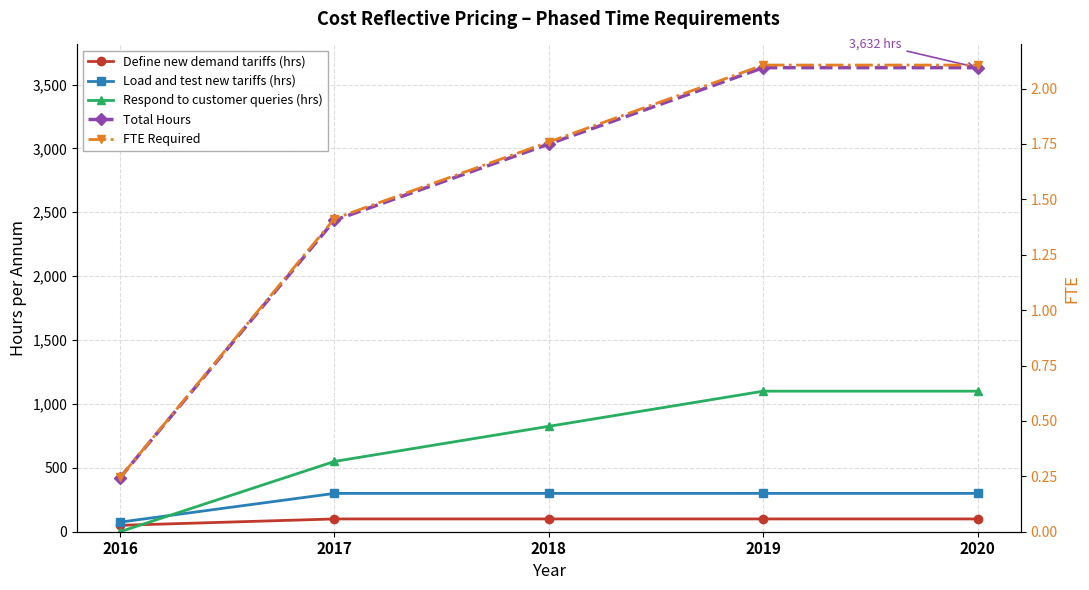

Which series has the largest total across all categories?

Total Hours